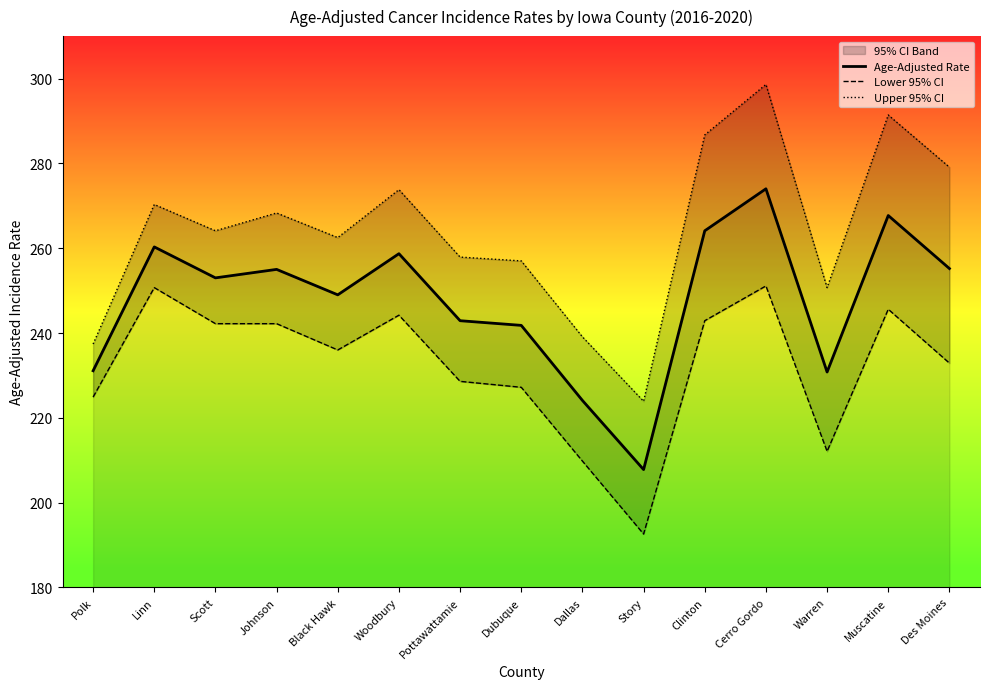

How many categories are shown in the chart?

15